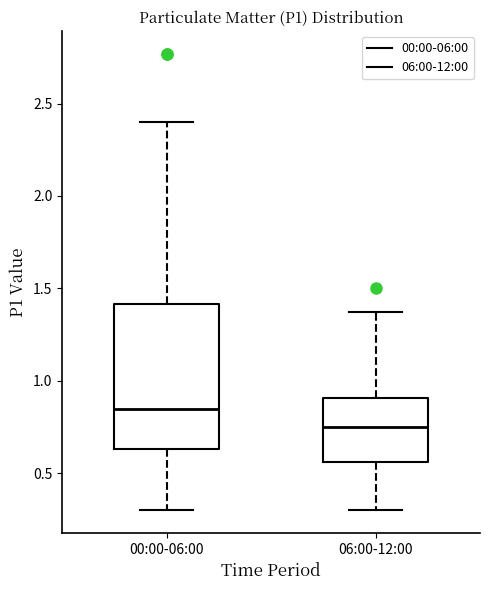

Comparing the boxes themselves (not the whiskers), which one is the tallest?

00:00-06:00